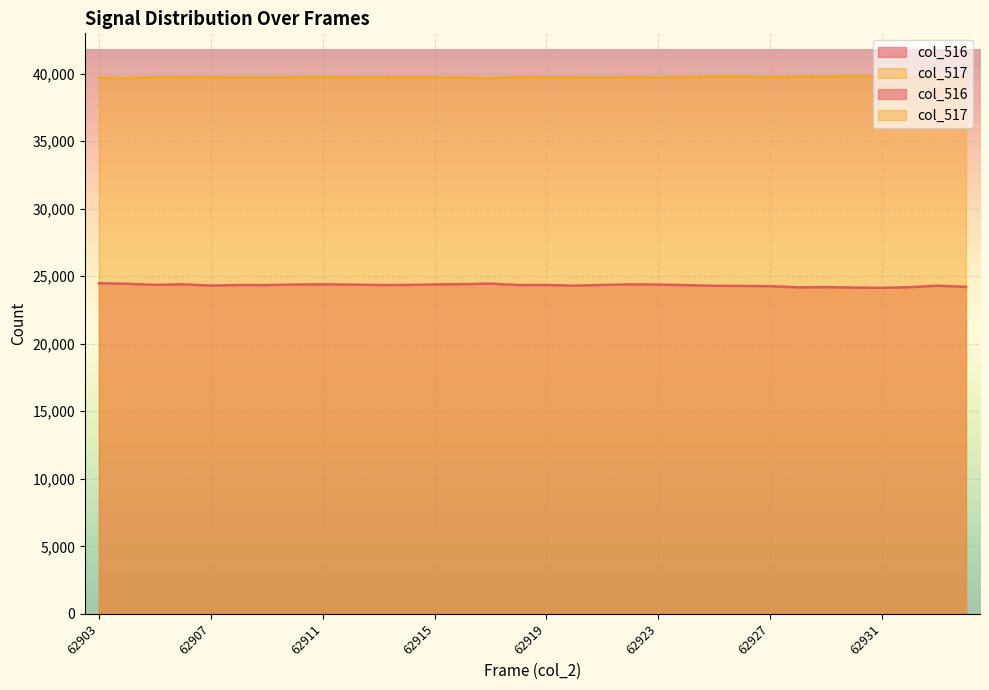

What is the sum of all col_516 values?

778327